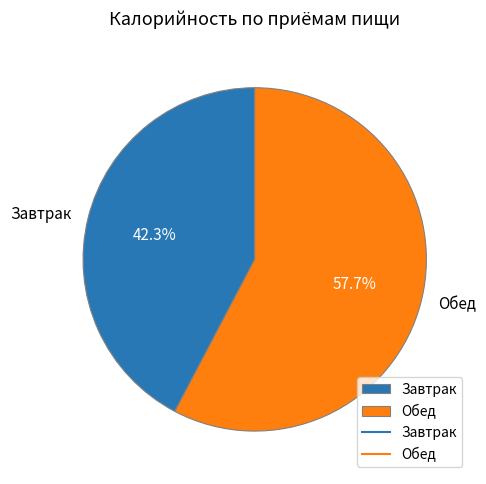

Count the number of slices in the pie.

2